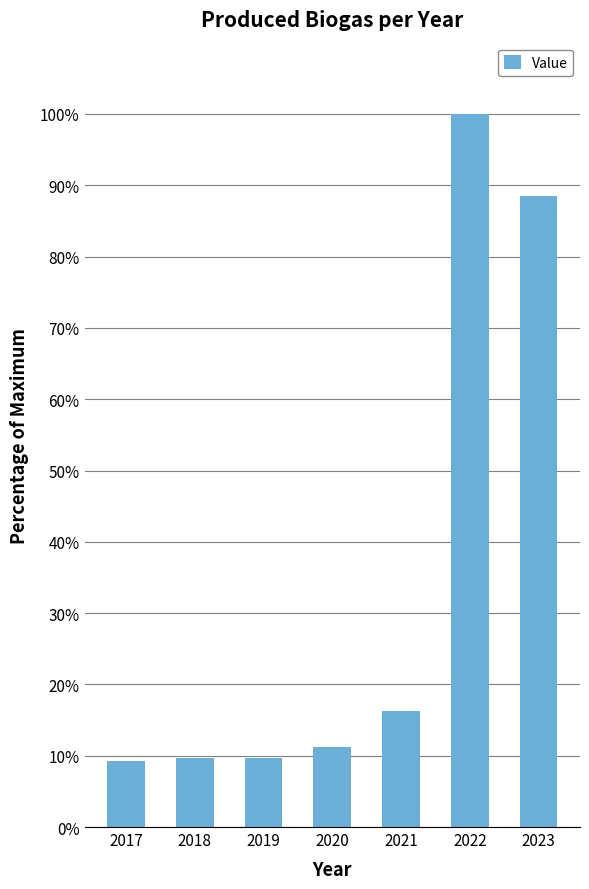

What is the value of the 7th bar from the left?

88.5